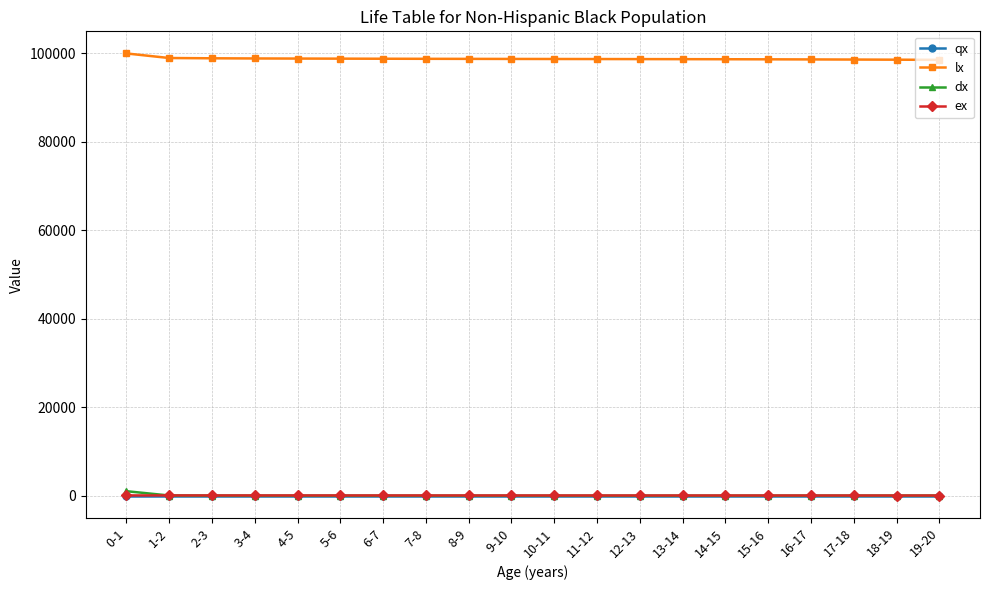

Which series has the largest total across all categories?

lx